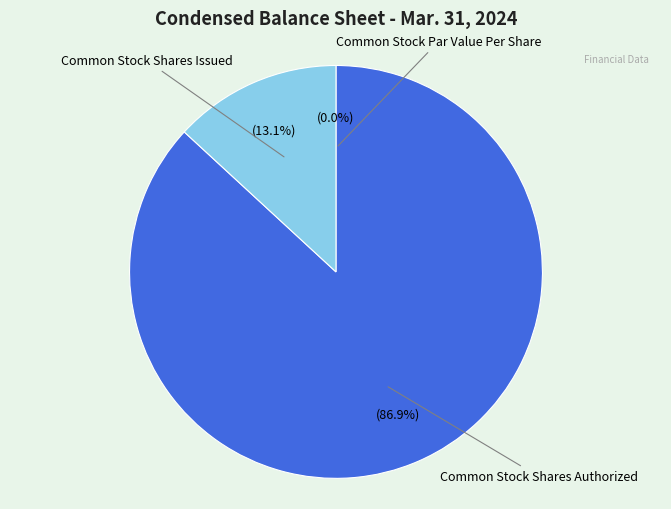

Which category has the smallest portion of the pie?

Common Stock Par Value Per Share